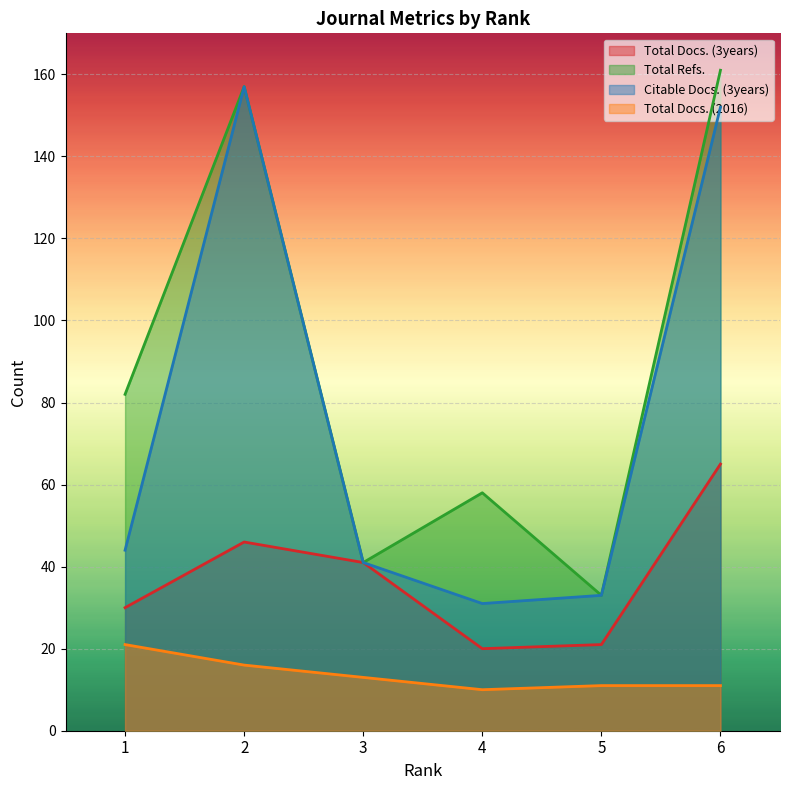

True or false: Total Refs. has more than 2 points higher than both neighbors.

False